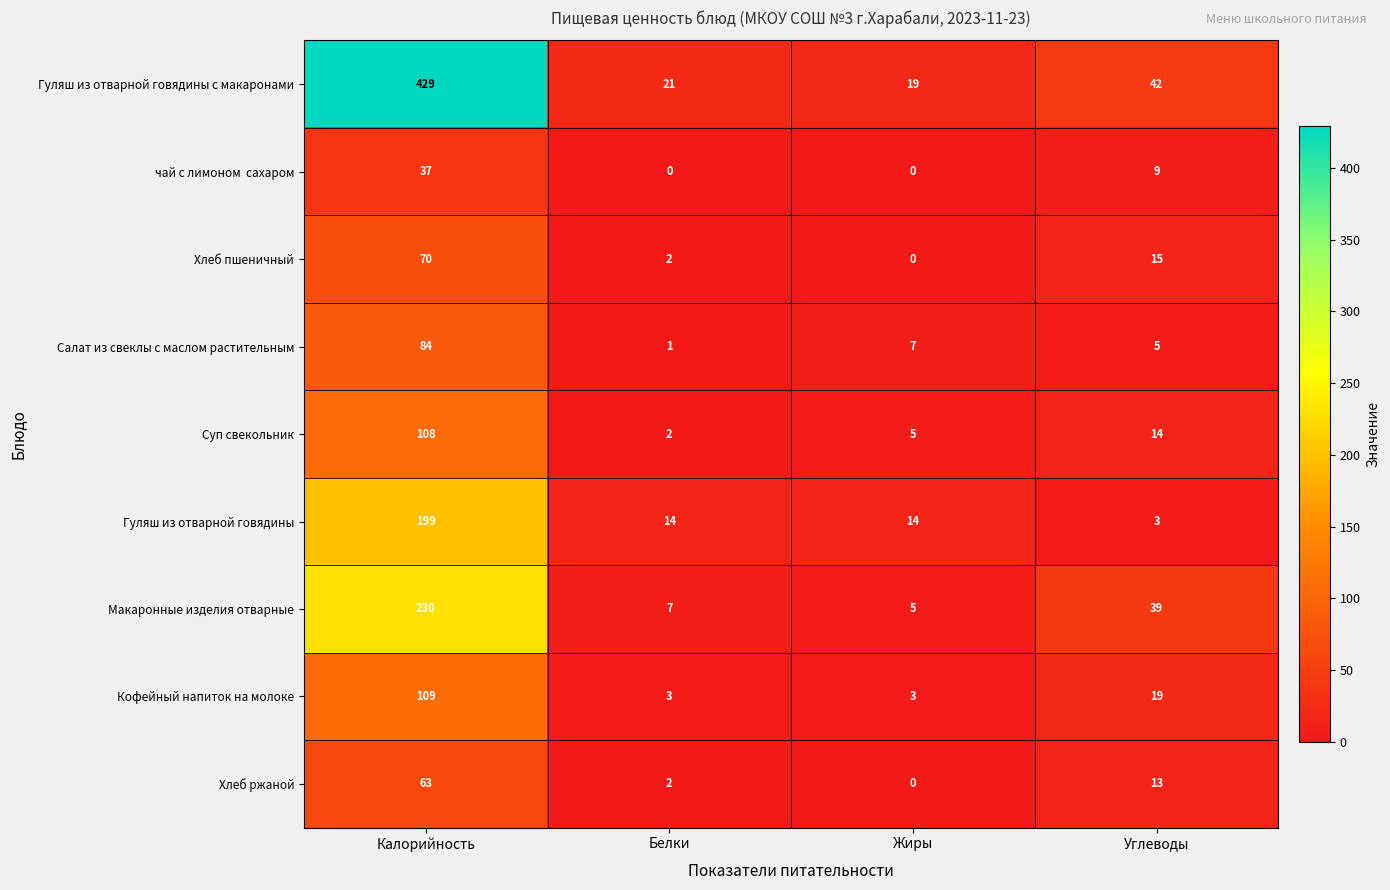

What is the spread (max minus min) of values at Белки?

21